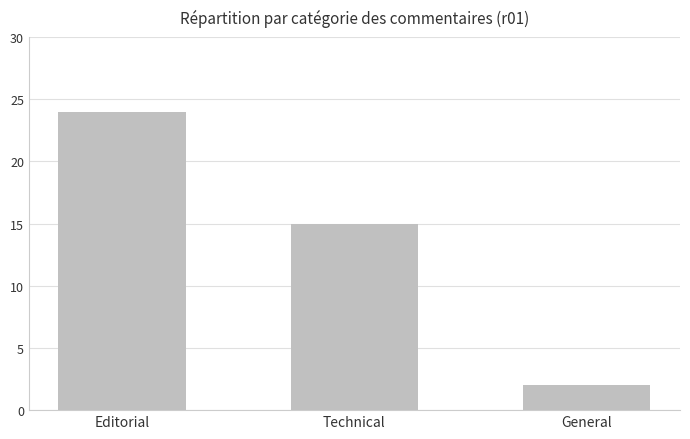

Approximately how many times larger is the value at Editorial compared to Technical?

1.6